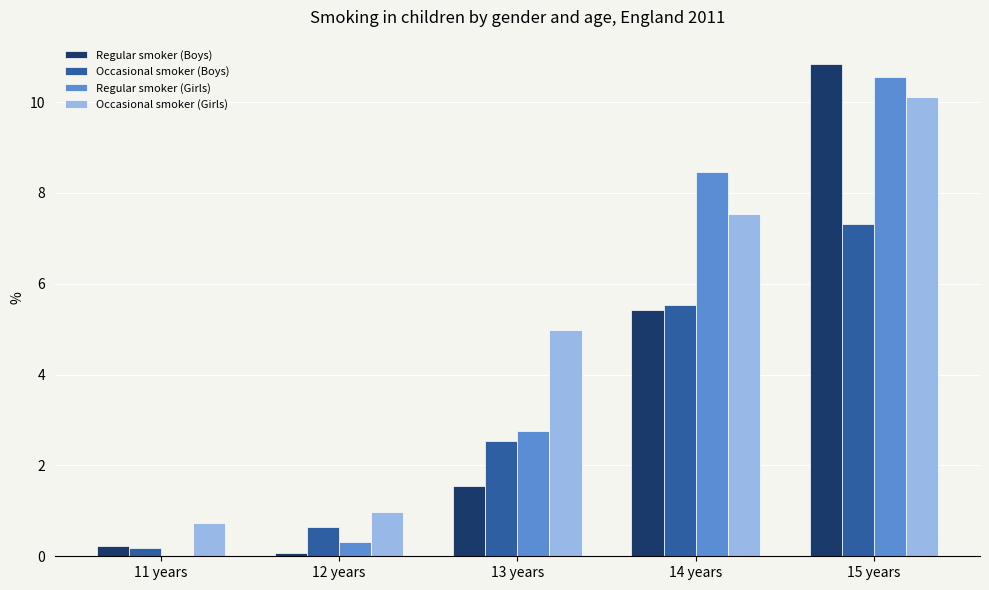

Where does the Occasional smoker (Boys) series first go above 2?

13 years